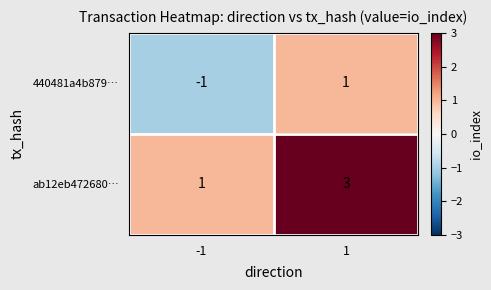

Which series has the largest total across all categories?

ab12eb472680…